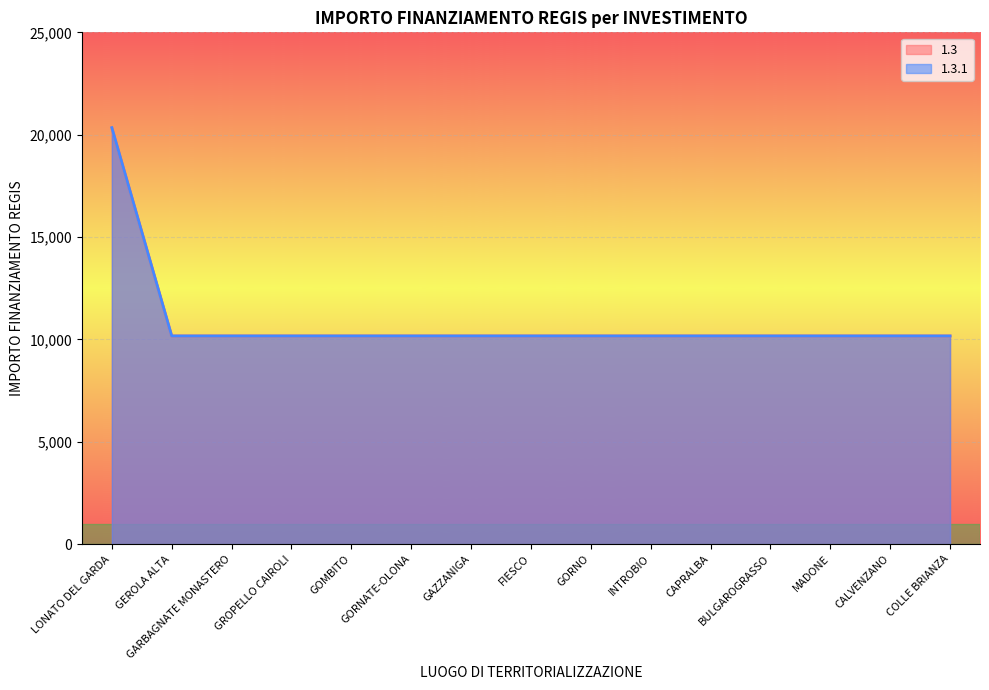

What is the value of the 1.3 point at the 15th from the left?

10172